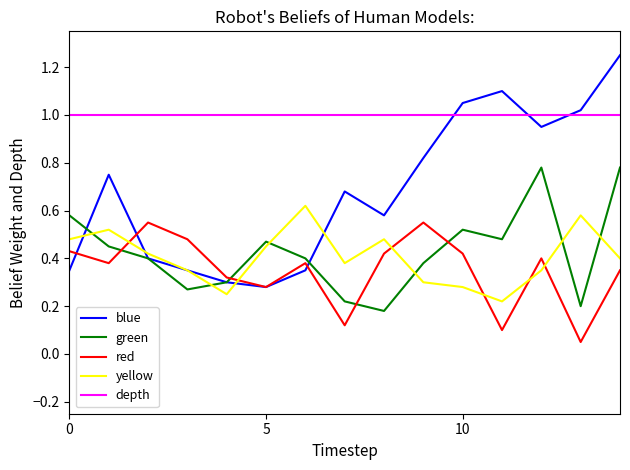

Which series has the widest spread of values?

blue